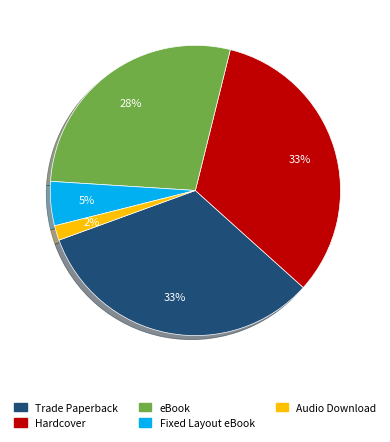

Is the sum of Hardcover and Audio Download greater than half?

No